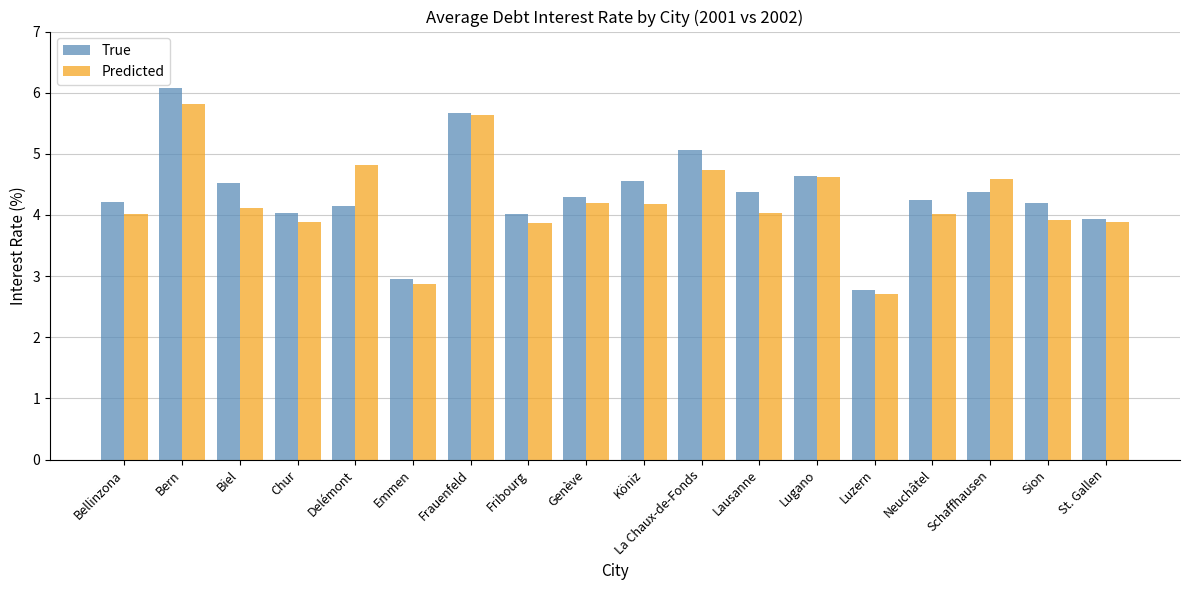

Between Frauenfeld and Sion, which series saw the biggest shift?

Predicted